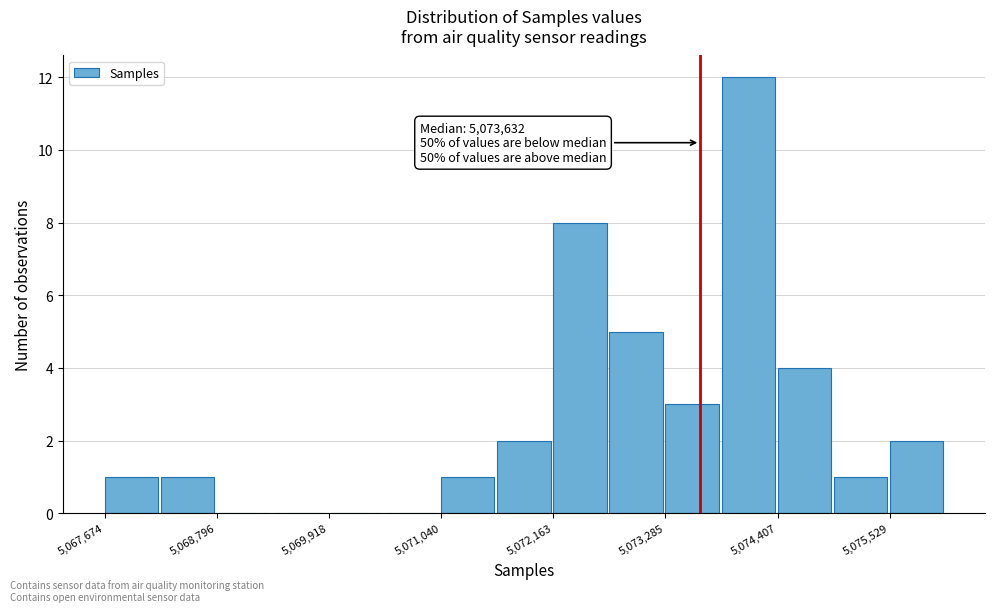

Around what value on the x-axis is the tallest bar? Give the approximate position of its centre, as read against the axis.

5074200